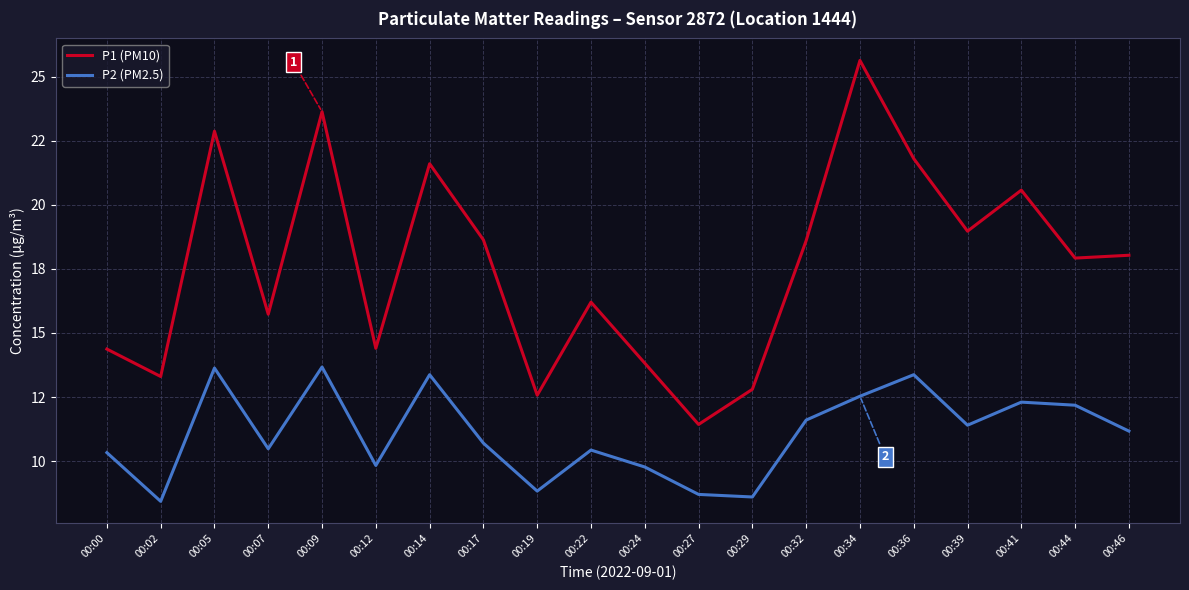

What are all the series names shown in the legend?

P1 (PM10), P2 (PM2.5)